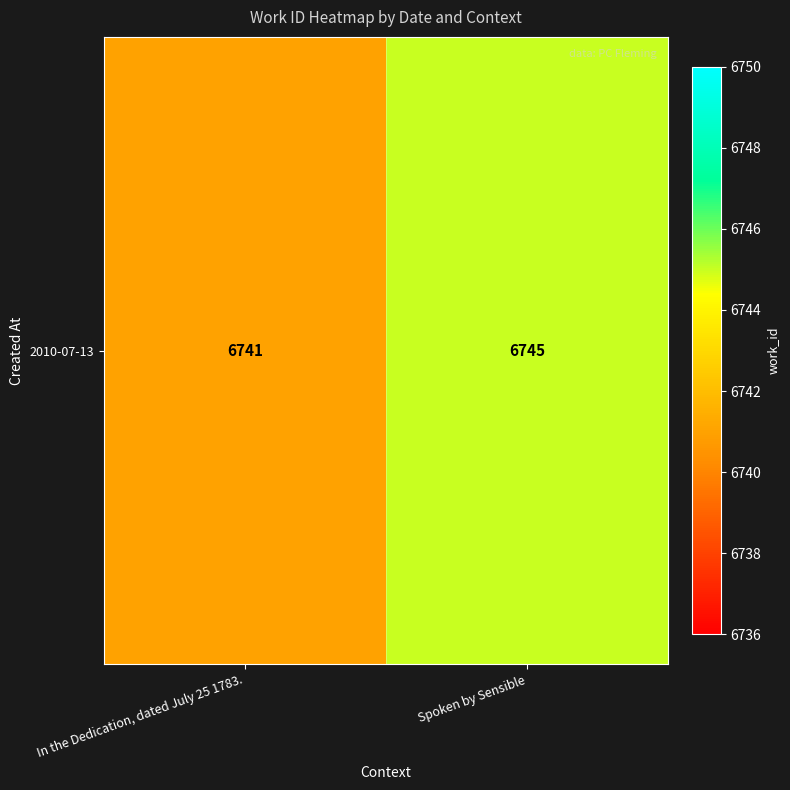

What is the ratio of the value at In the Dedication, dated July 25 1783. to the value at Spoken by Sensible?

1.0